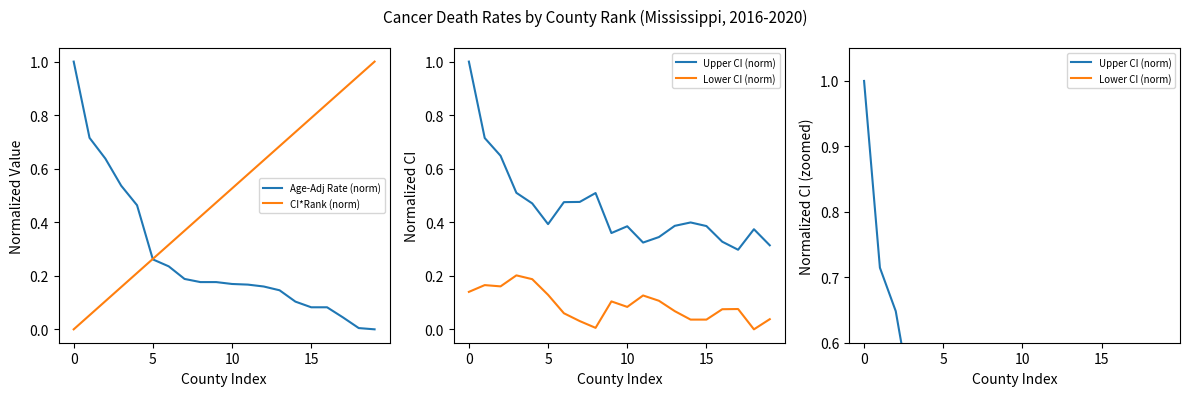

How many lines are shown in the chart?

4